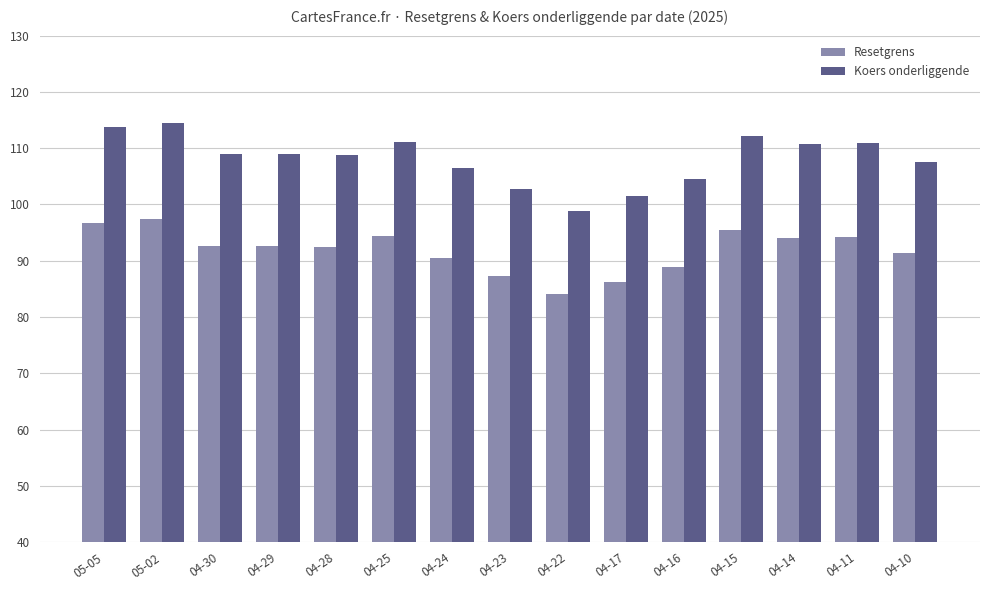

What is the difference between the maximum and minimum values in the Koers onderliggende series?

15.6